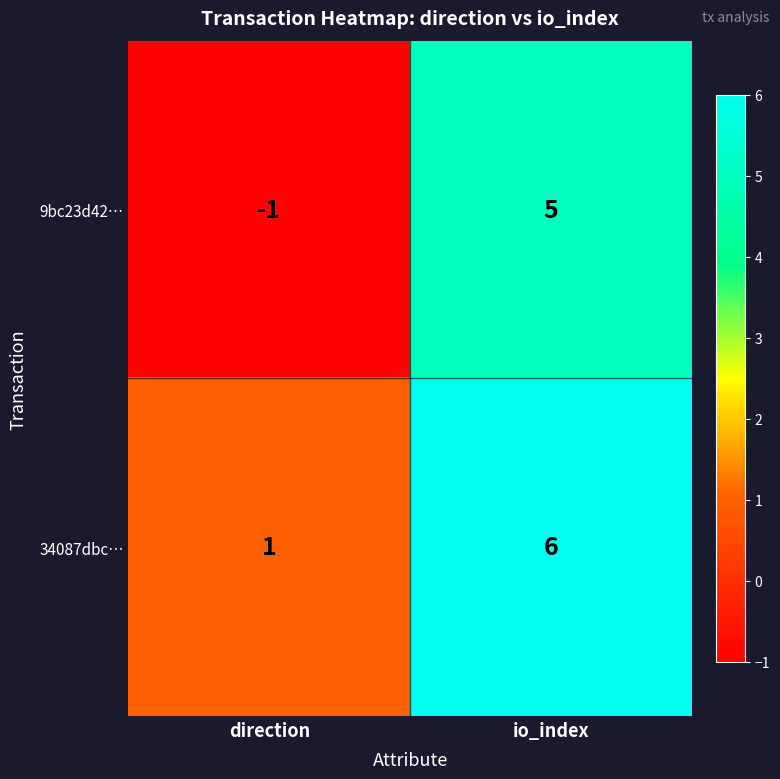

Which series has the largest total across all categories?

34087dbc…